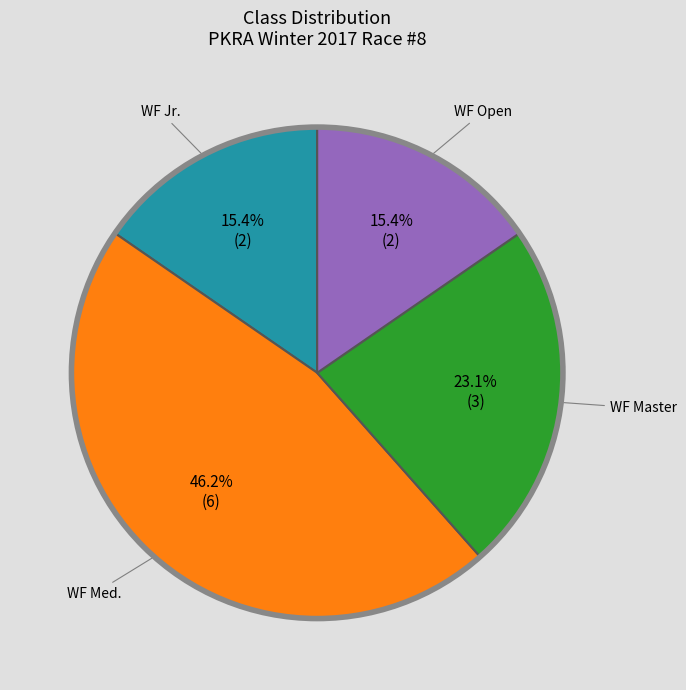

Count the number of slices in the pie.

4